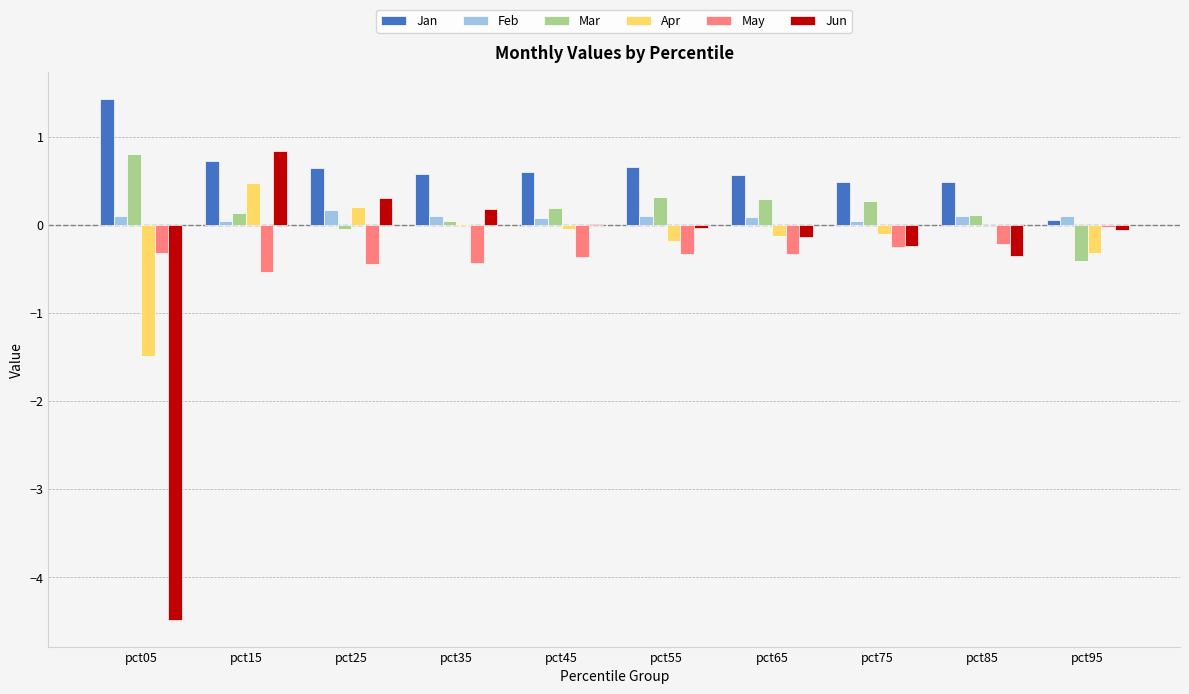

Which series has the largest total across all categories?

Jan